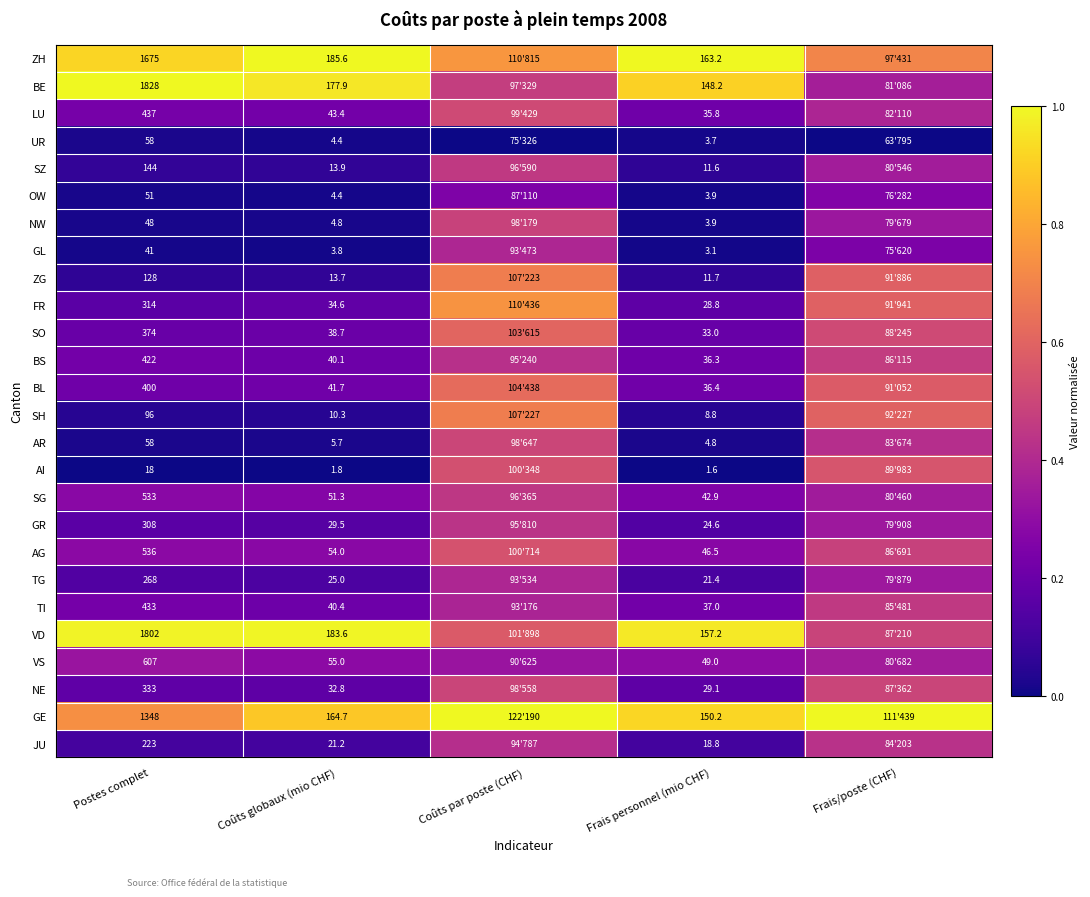

Is the value of SG at Frais personnel (mio CHF) greater than the value of BL at Coûts globaux (mio CHF)?

Yes